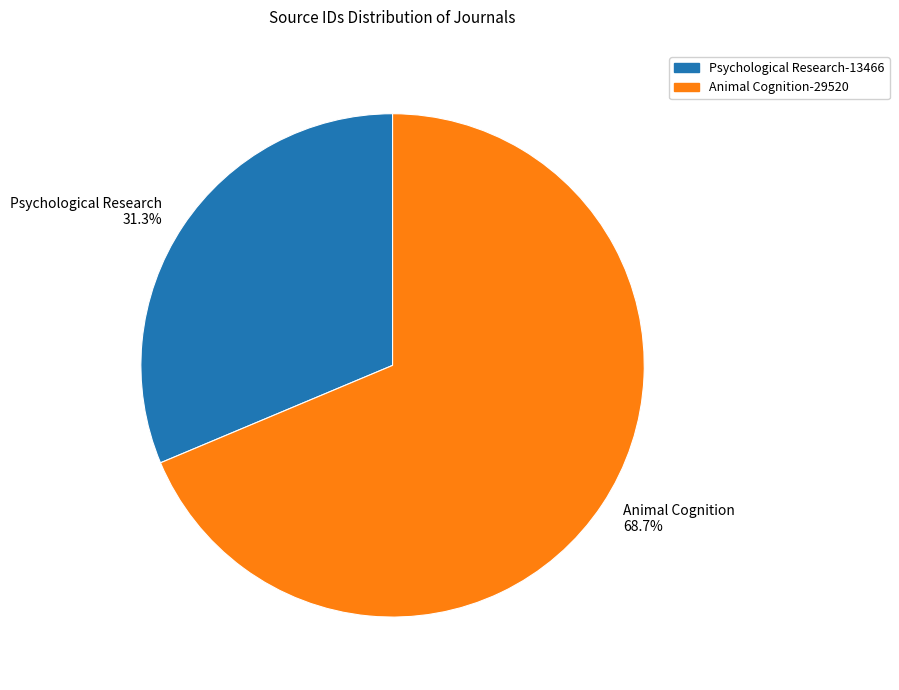

Rank the categories by value from highest to lowest.

Animal Cognition, Psychological Research